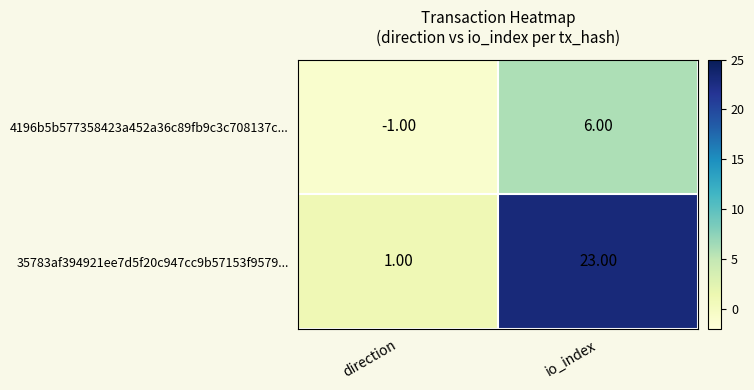

Which series has the widest spread of values?

35783af394921ee7d5f20c947cc9b57153f9579...